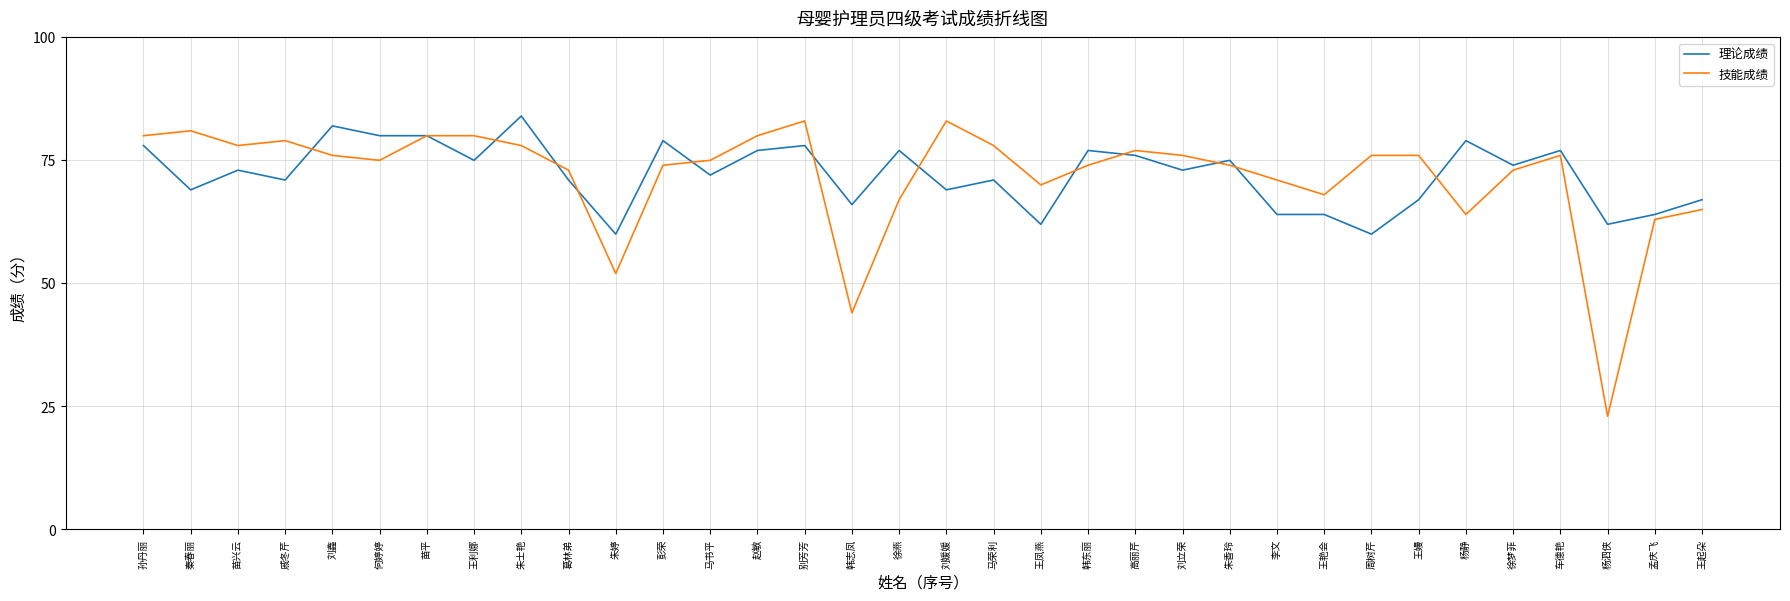

What is the minimum value shown in the chart?

23